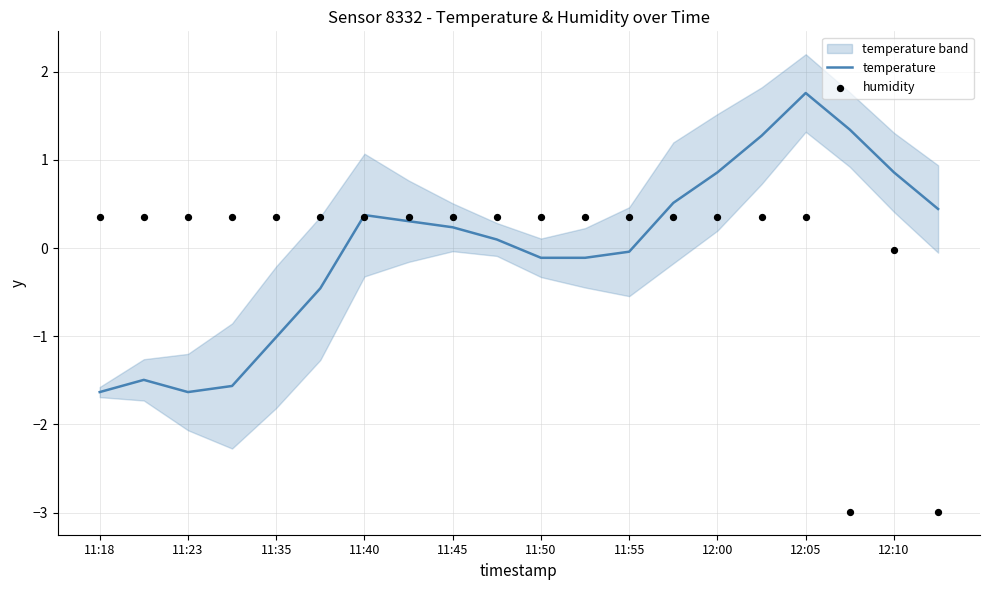

The value of temperature at 12:00 is 0.9. True or false?

True